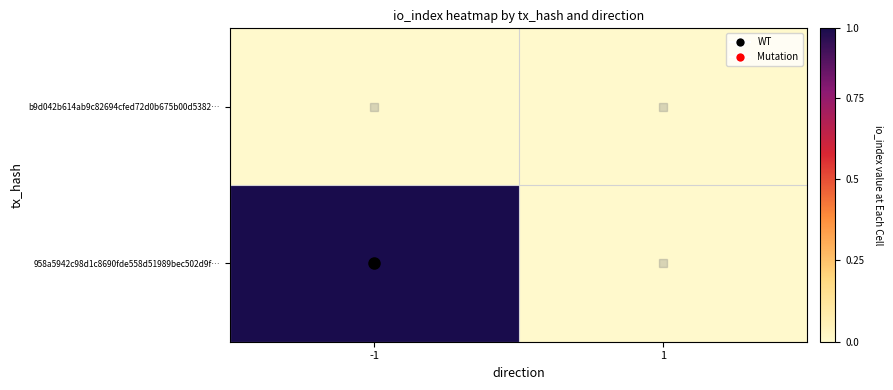

How many distinct data groups are displayed?

2